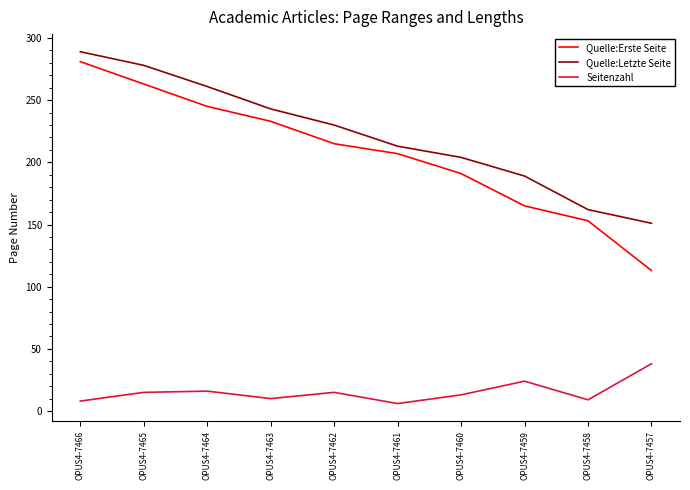

True or false: Quelle:Letzte Seite and Quelle:Erste Seite intersect in this chart.

False